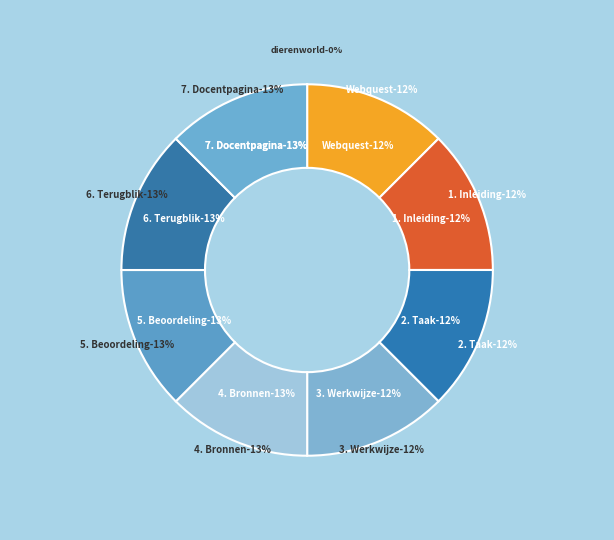

What percentage do Webquest and 2. Taak together represent?

25.0%